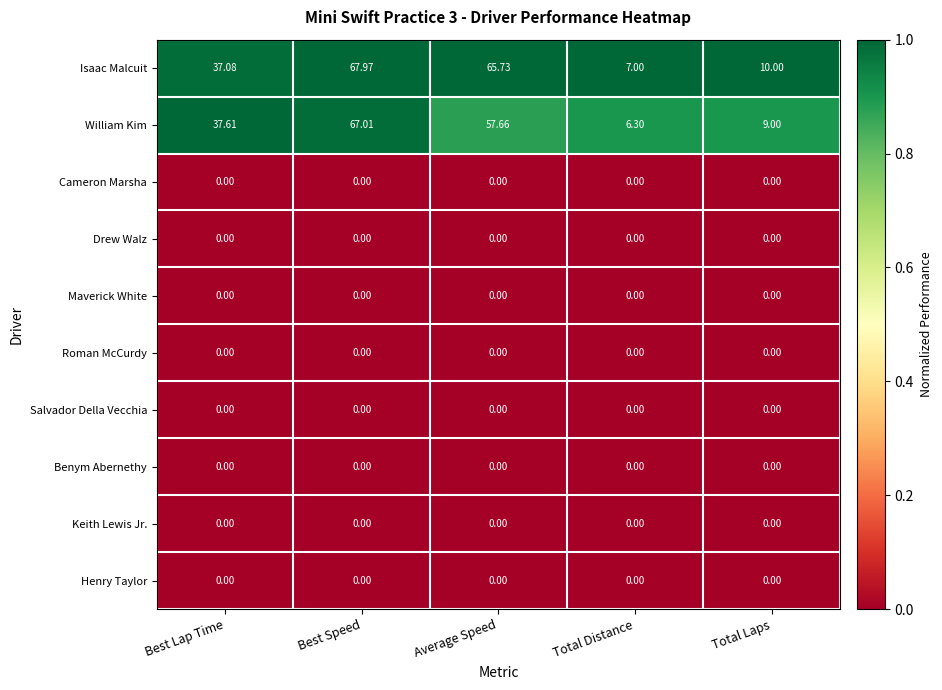

At which category is the sum across all series the highest?

Best Speed